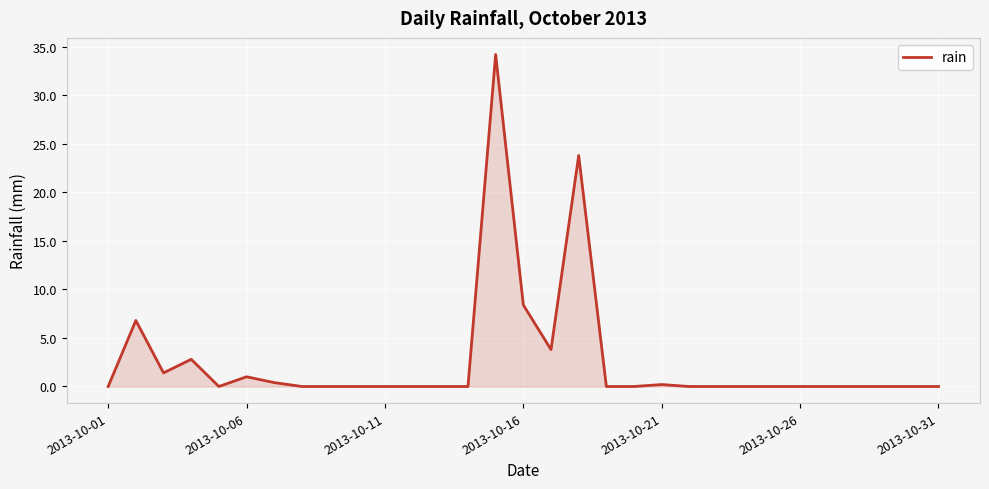

What is the greatest value displayed?

34.2